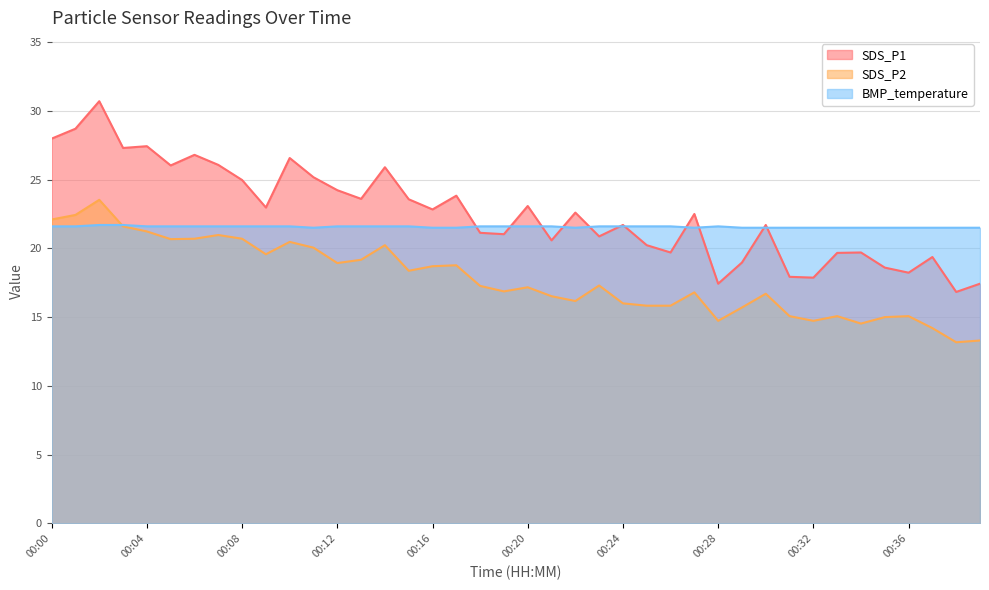

At which label does SDS_P2 reach its minimum?

00:38